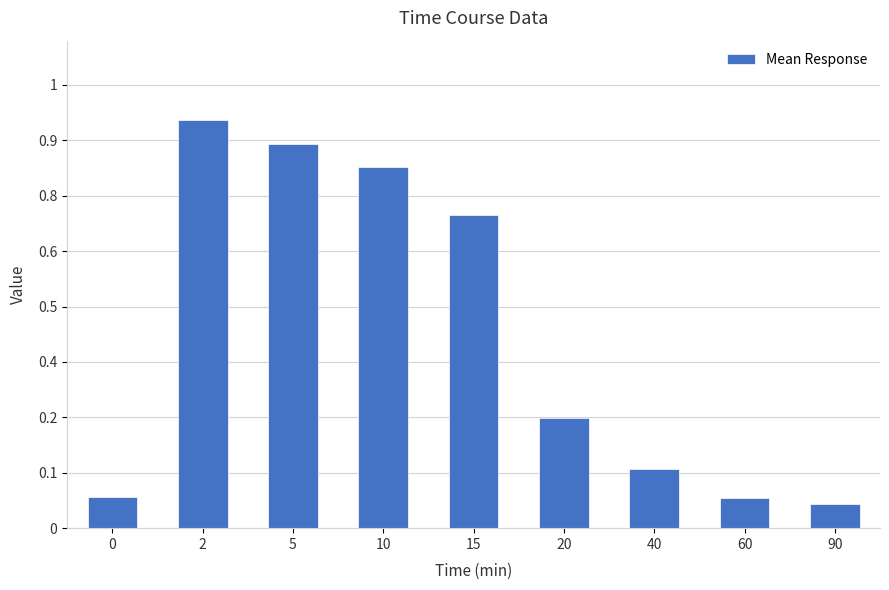

List the labels in order of value, largest first.

2, 5, 10, 15, 20, 40, 0, 60, 90